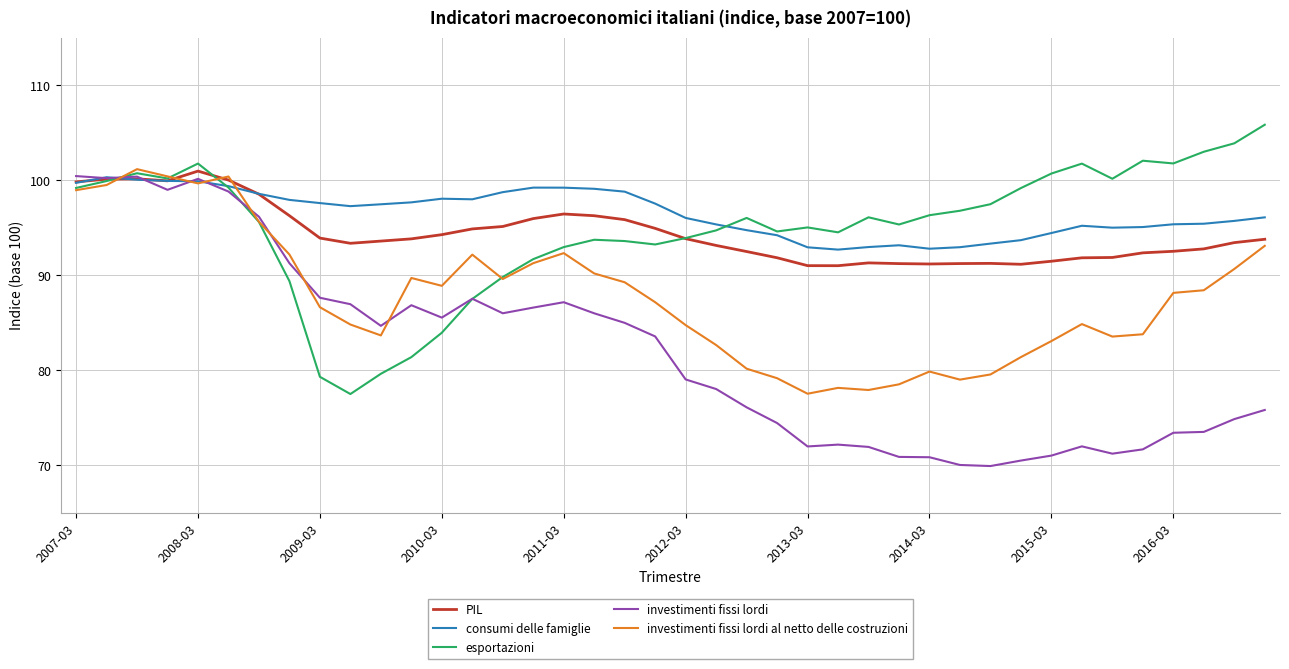

True or false: investimenti fissi lordi and investimenti fissi lordi al netto delle costruzioni cross at least once.

True